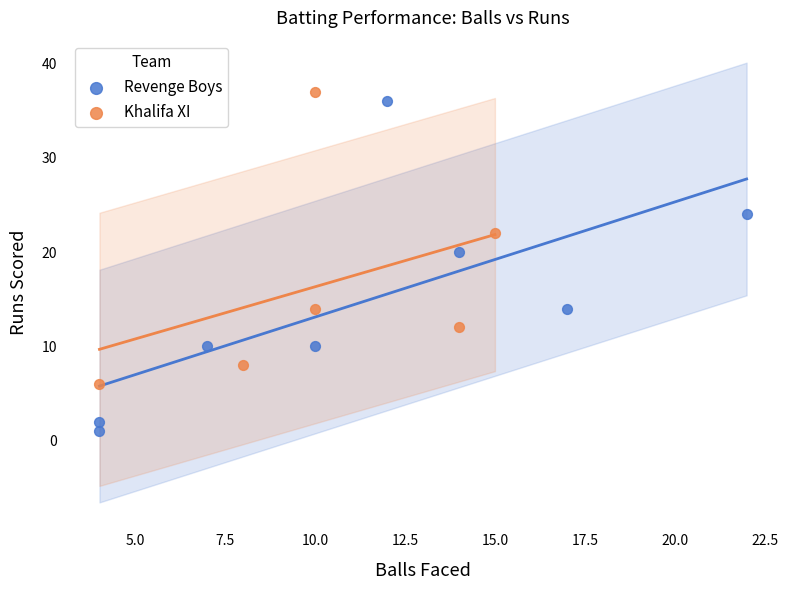

Which series has the widest spread of Y values?

Revenge Boys